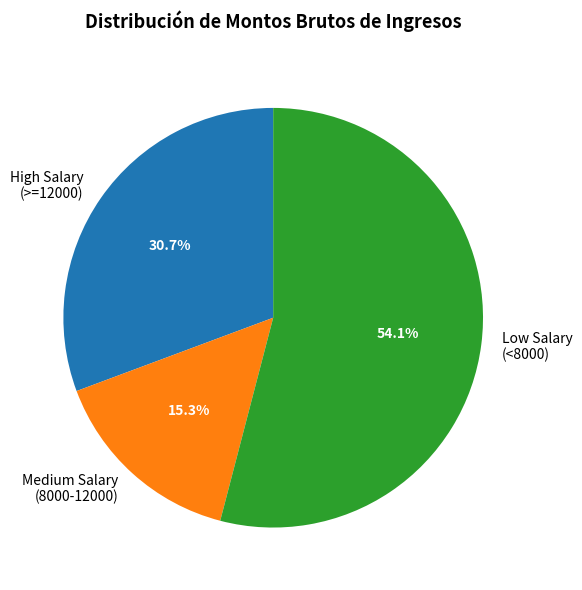

What percentage is NOT represented by Medium Salary (8000-12000)?

84.7%